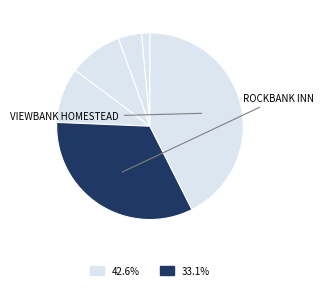

How many slices are in this pie chart?

6